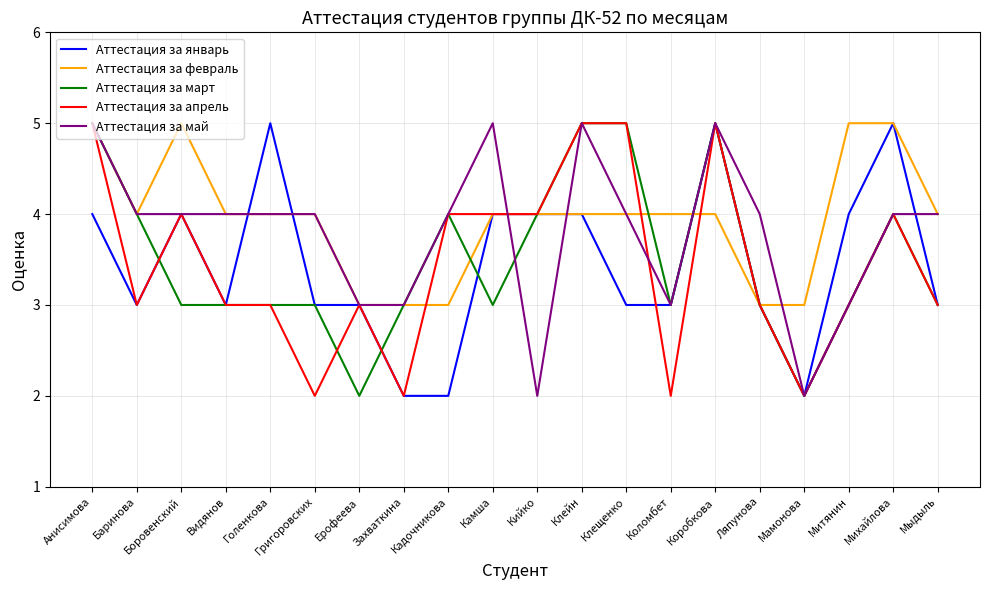

Is the value of Аттестация за февраль at Григоровских greater than the value of Аттестация за март at Видянов?

Yes